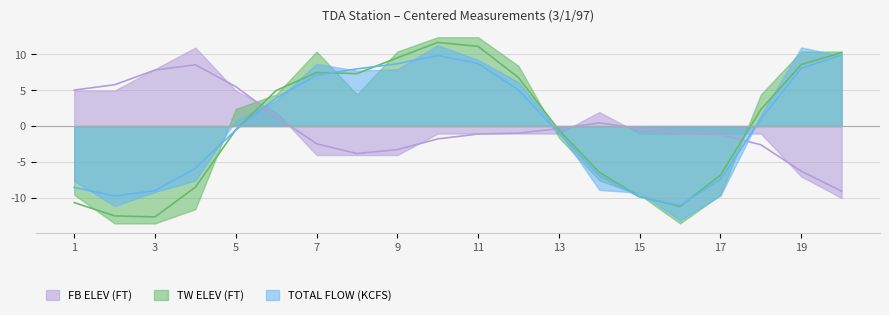

How many interior local valleys does the FB ELEV (FT) series have?

1